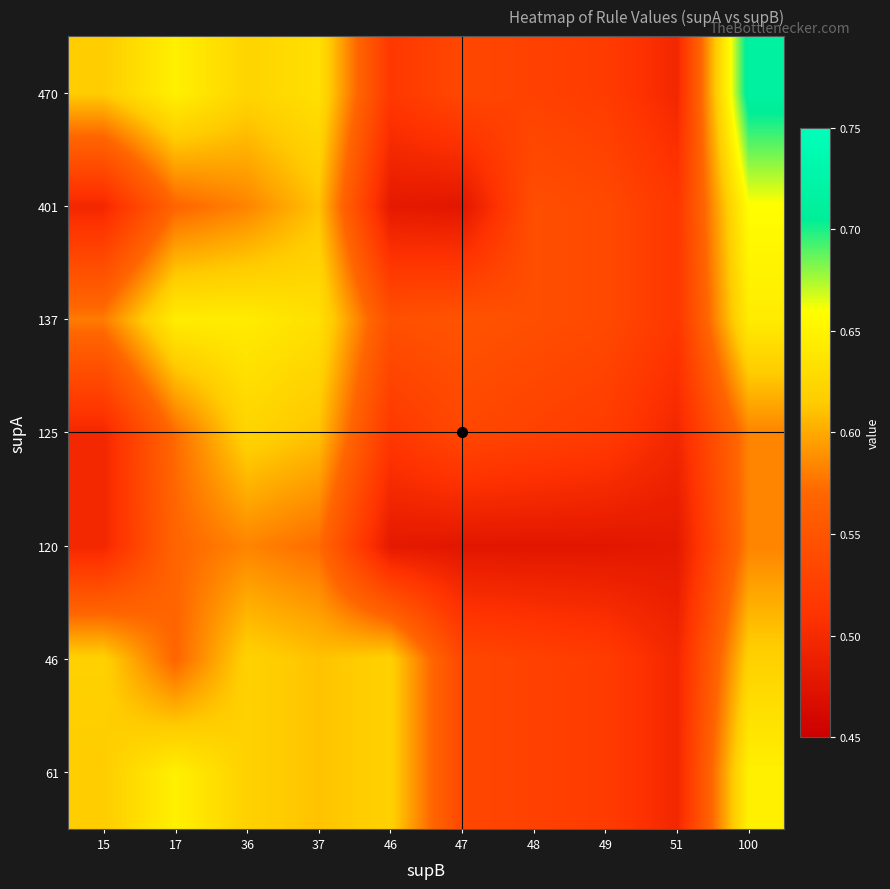

At how many categories does at least one series exceed 0?

10